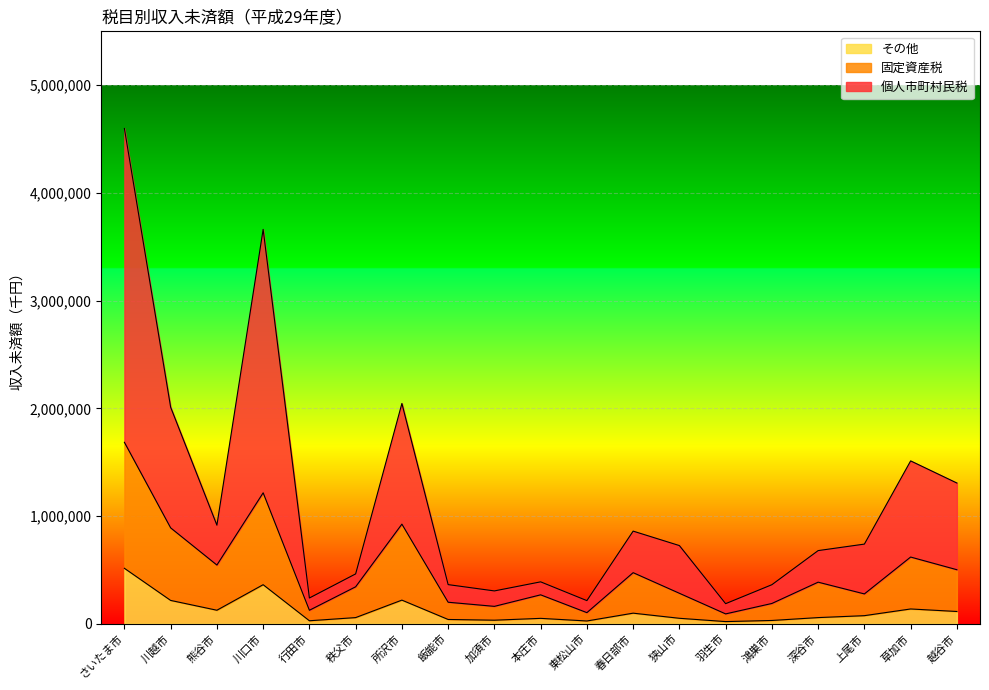

True or false: その他 has a value of 19810 at 羽生市.

True